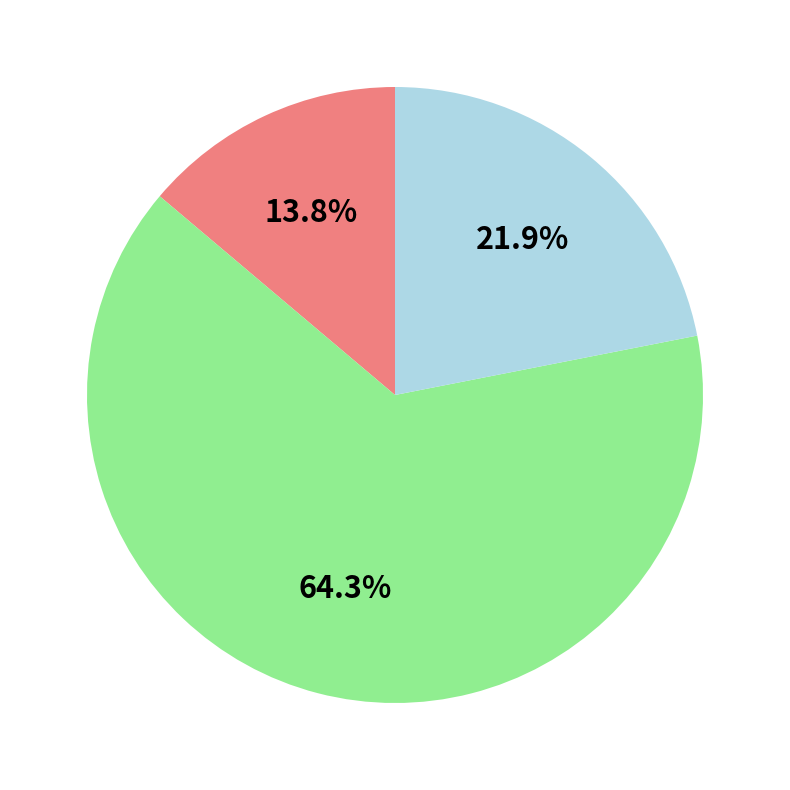

Does any single category account for the majority?

Yes